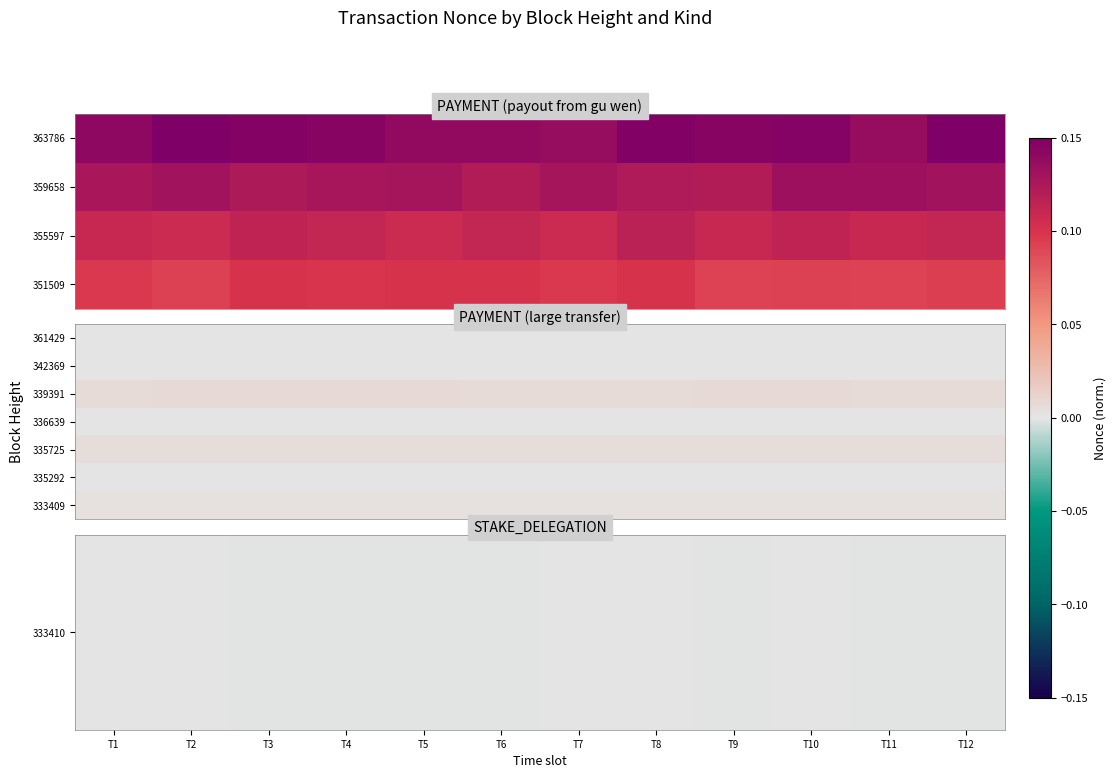

Which has a higher value, T7 or T3?

T7